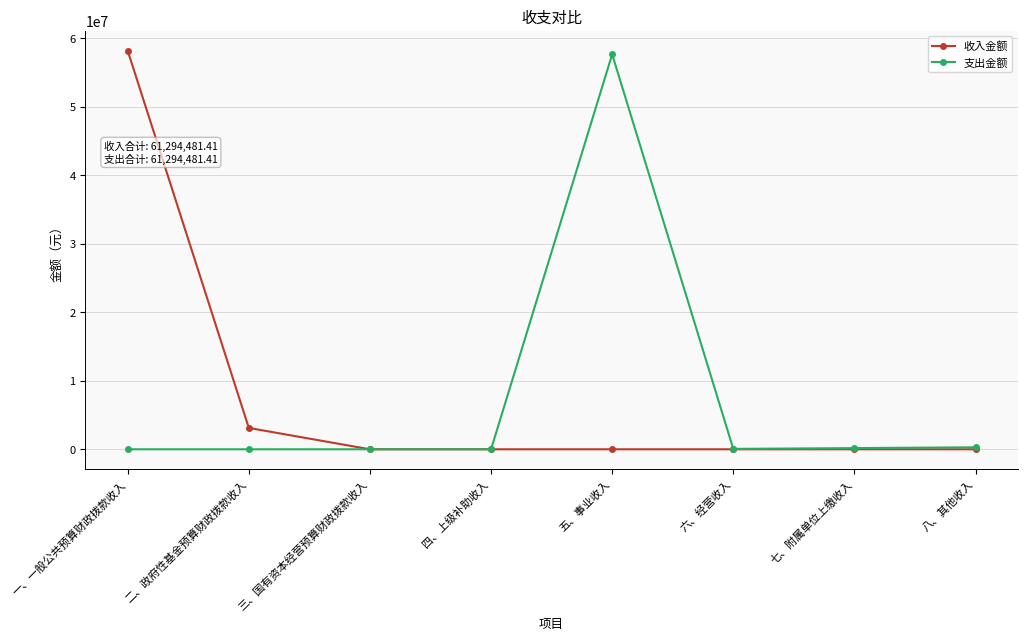

At 二、政府性基金预算财政拨款收入, list the series in order from largest to smallest.

收入金额, 支出金额